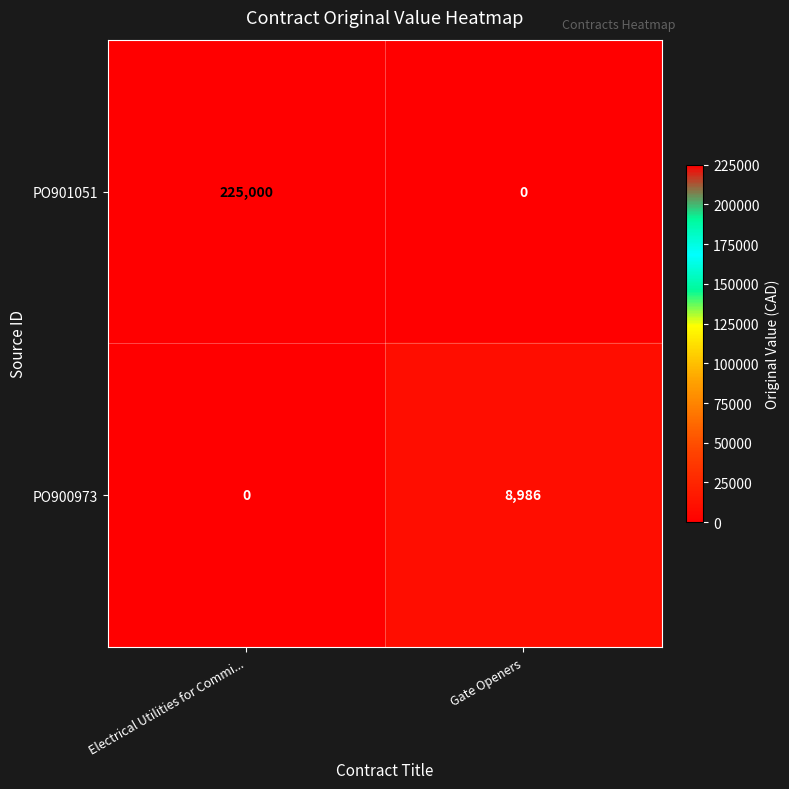

How many data points in PO900973 are less than 8986?

1